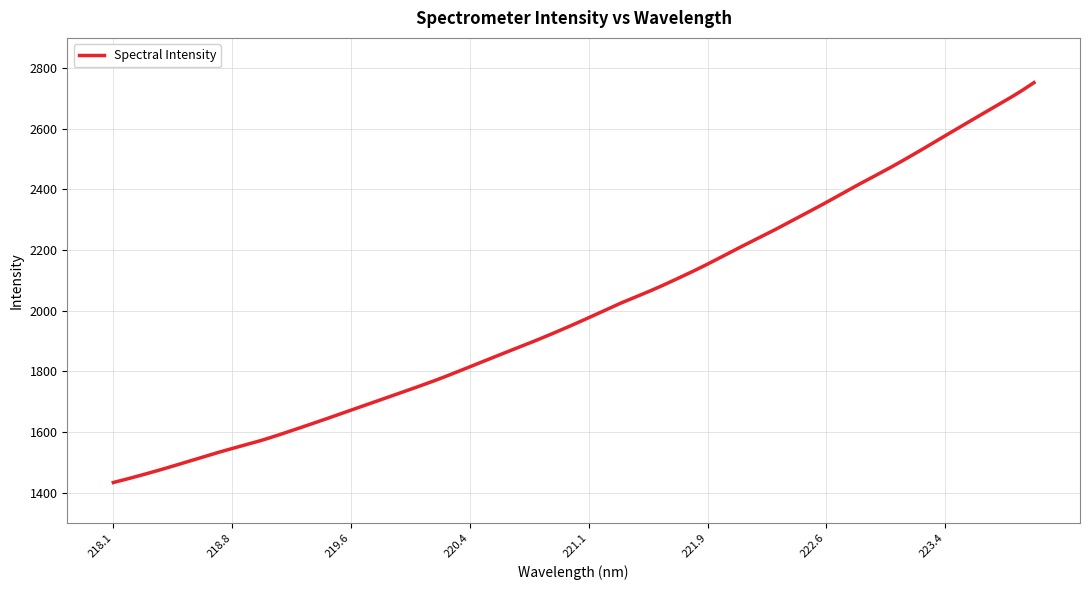

What is the smallest value displayed?

1433.6